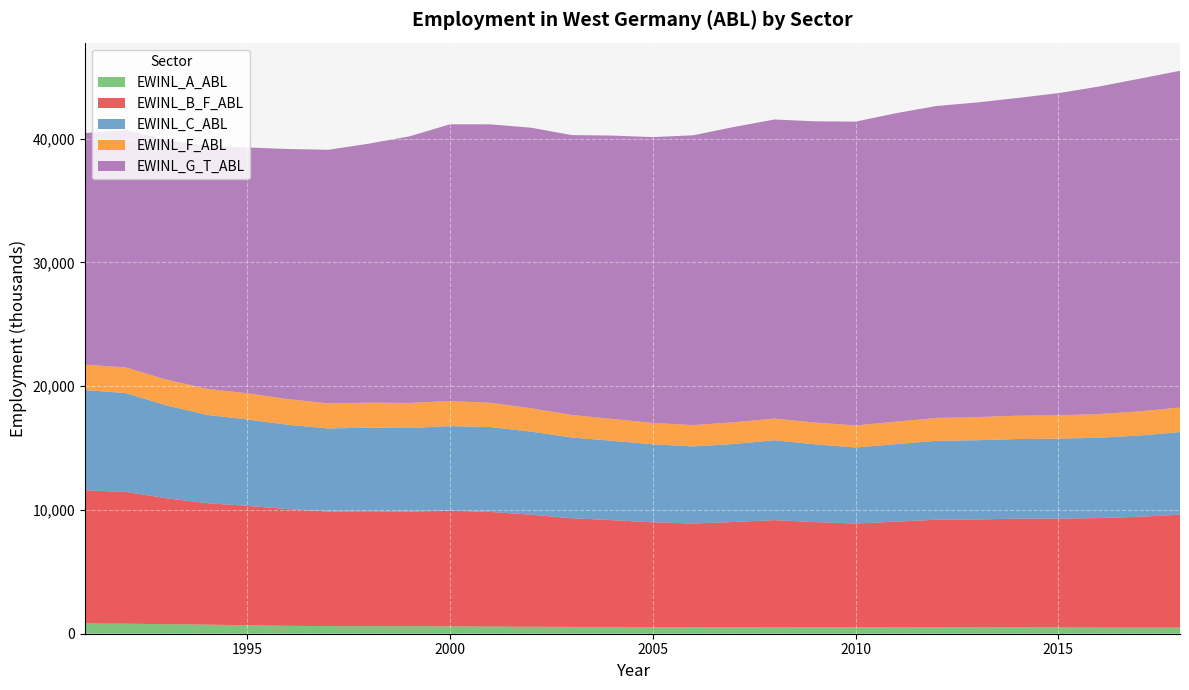

Reading left to right, extract all data points from this chart.

EWINL_A_ABL: 1991=831.2	1992=811.4	1993=768.6	1994=736.3	1995=683.6	1996=638.4	1997=616.9	1998=611.4	1999=606.6	2000=596.6	2001=574.1	2002=562.4	2003=552.3	2004=549.3	2005=536.3	2006=524.7	2007=536.2	2008=539.2	2009=537.3	2010=532.4	2011=539.5	2012=536.4	2013=513.0	2014=521.5	2015=510.3	2016=494.6	2017=492.2	2018=494.2
EWINL_B_F_ABL: 1991=10754.4	1992=10650.2	1993=10178.6	1994=9814.1	1995=9649.0	1996=9429.9	1997=9256.2	1998=9284.5	1999=9265.9	2000=9343.4	2001=9267.6	2002=9053.4	2003=8780.7	2004=8625.0	2005=8464.6	2006=8382.9	2007=8492.0	2008=8638.6	2009=8483.1	2010=8367.7	2011=8519.6	2012=8673.9	2013=8722.5	2014=8774.5	2015=8791.6	2016=8848.0	2017=8960.6	2018=9118.2
EWINL_C_ABL: 1991=8105.8	1992=7981.9	1993=7507.1	1994=7133.1	1995=6977.3	1996=6814.8	1997=6708.7	1998=6757.5	1999=6747.5	2000=6834.3	2001=6855.1	2002=6711.3	2003=6524.1	2004=6414.4	2005=6305.7	2006=6227.5	2007=6305.4	2008=6455.5	2009=6281.7	2010=6147.2	2011=6260.0	2012=6375.2	2013=6399.0	2014=6436.7	2015=6461.3	2016=6492.6	2017=6561.3	2018=6682.3
EWINL_F_ABL: 1991=2047.6	1992=2073.6	1993=2081.3	1994=2109.4	1995=2115.5	1996=2074.2	1997=2027.9	1998=2016.7	1999=2028.1	2000=2033.4	2001=1957.7	2002=1891.7	2003=1817.6	2004=1765.8	2005=1719.5	2006=1720.7	2007=1752.6	2008=1748.3	2009=1761.7	2010=1779.6	2011=1815.7	2012=1849.4	2013=1870.4	2014=1883.3	2015=1884.4	2016=1911.2	2017=1951.4	2018=1984.3
EWINL_G_T_ABL: 1991=18714.4	1992=19183.0	1993=19364.1	1994=19623.2	1995=19864.2	1996=20207.6	1997=20490.6	1998=20928.6	1999=21541.4	2000=22353.6	2001=22501.7	2002=22665.1	2003=22615.6	2004=22893.8	2005=23098.6	2006=23418.8	2007=23858.5	2008=24167.4	2009=24337.1	2010=24549.0	2011=24924.3	2012=25206.6	2013=25419.4	2014=25674.1	2015=26029.6	2016=26464.6	2017=26877.0	2018=27205.0